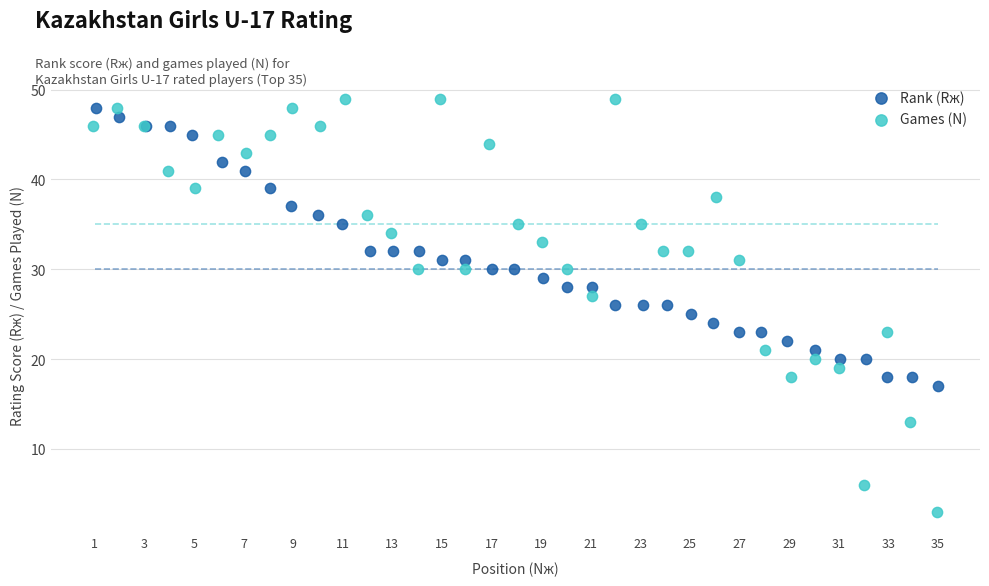

Which series has the largest Y range (max minus min)?

Games (N)